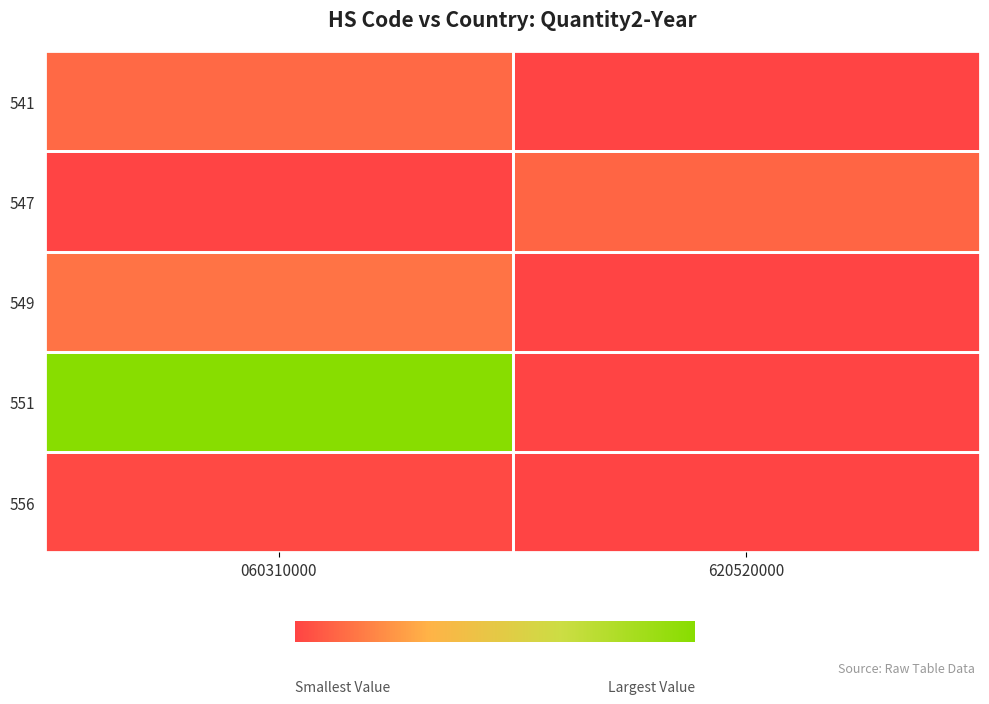

Reading left to right, transcribe all the data shown in this chart.

541: 060310000=1051	620520000=0
547: 060310000=0	620520000=938
549: 060310000=1294	620520000=0
551: 060310000=9064	620520000=0
556: 060310000=165	620520000=0